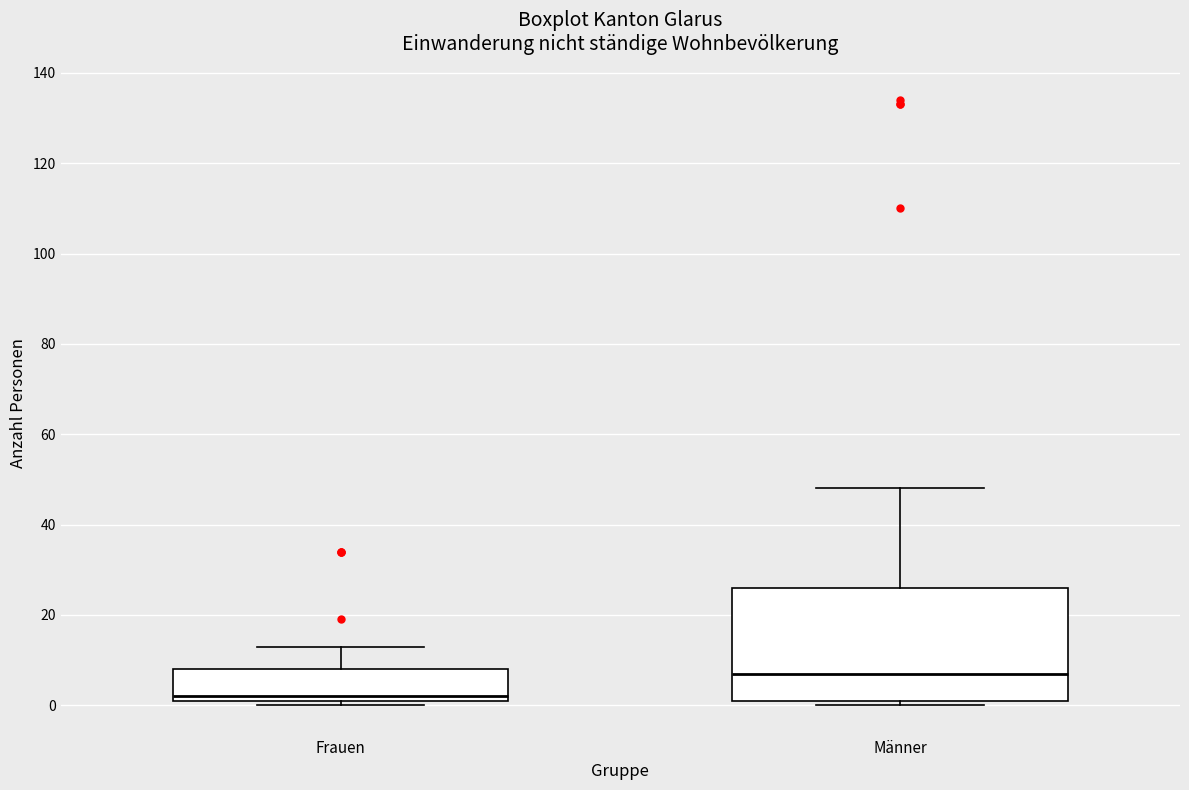

Which box is the tallest, from its lower edge to its upper edge?

Männer